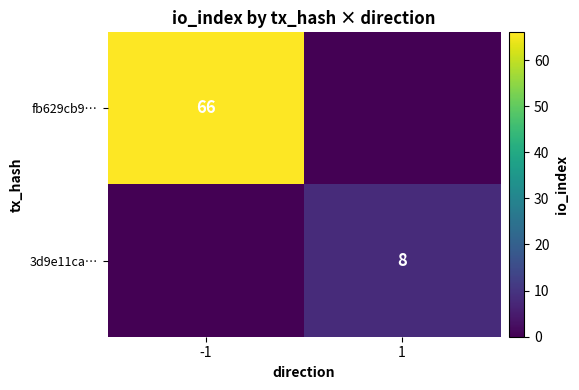

Is it true that fb629cb9… equals 20 at -1?

False